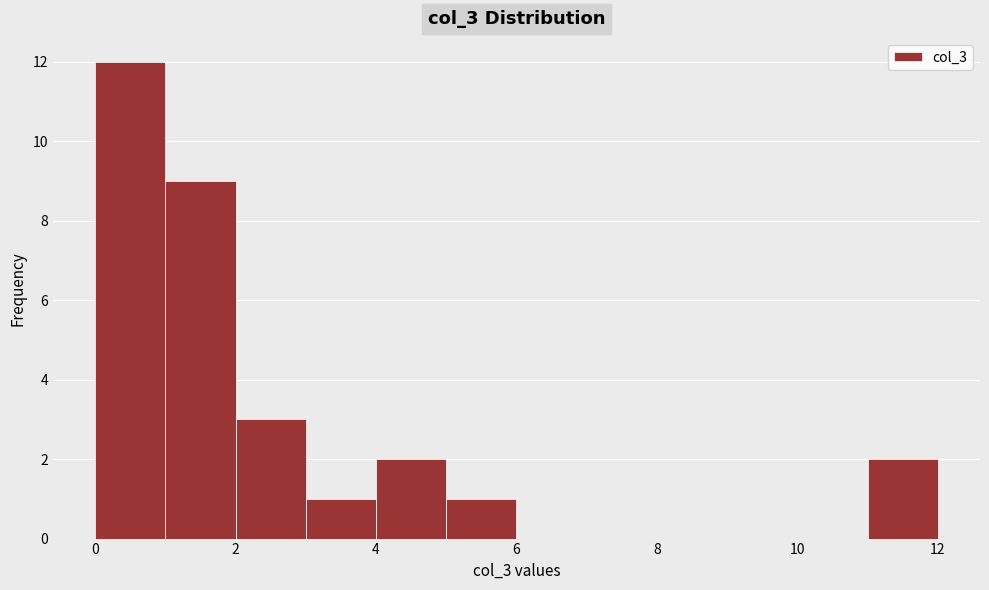

Over which range of the x-axis is the bar tallest?

0 to 1